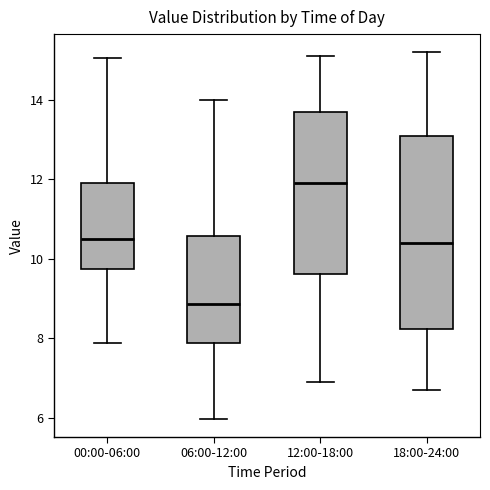

Where does the lower whisker of the box for 18:00-24:00 end on the y-axis? The values are not printed on the chart, so give them approximately, as read against the axis.

6.8